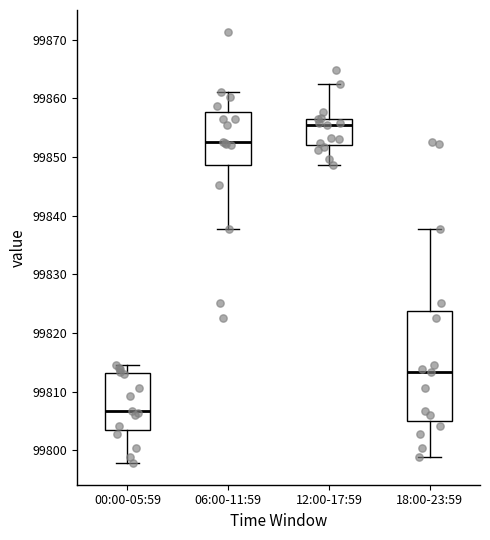

Which box has the lowest median line?

00:00-05:59